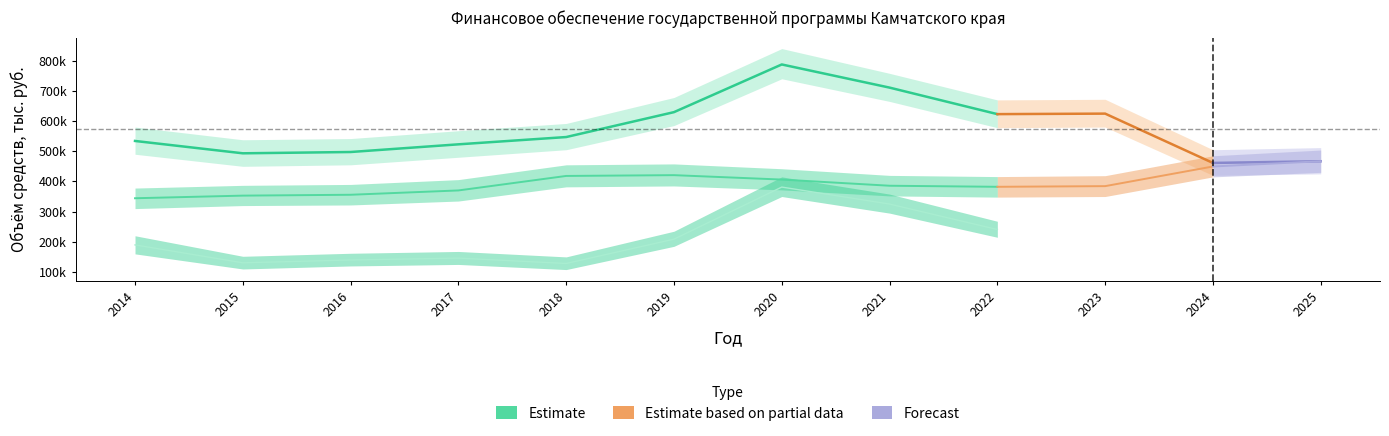

Rank the categories by regional value from highest to lowest.

2025, 2024, 2019, 2018, 2020, 2021, 2023, 2022, 2017, 2016, 2015, 2014